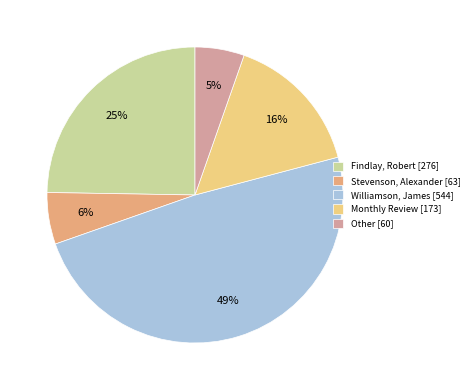

To the nearest percent, what portion does Williamson, James [544] represent?

49%